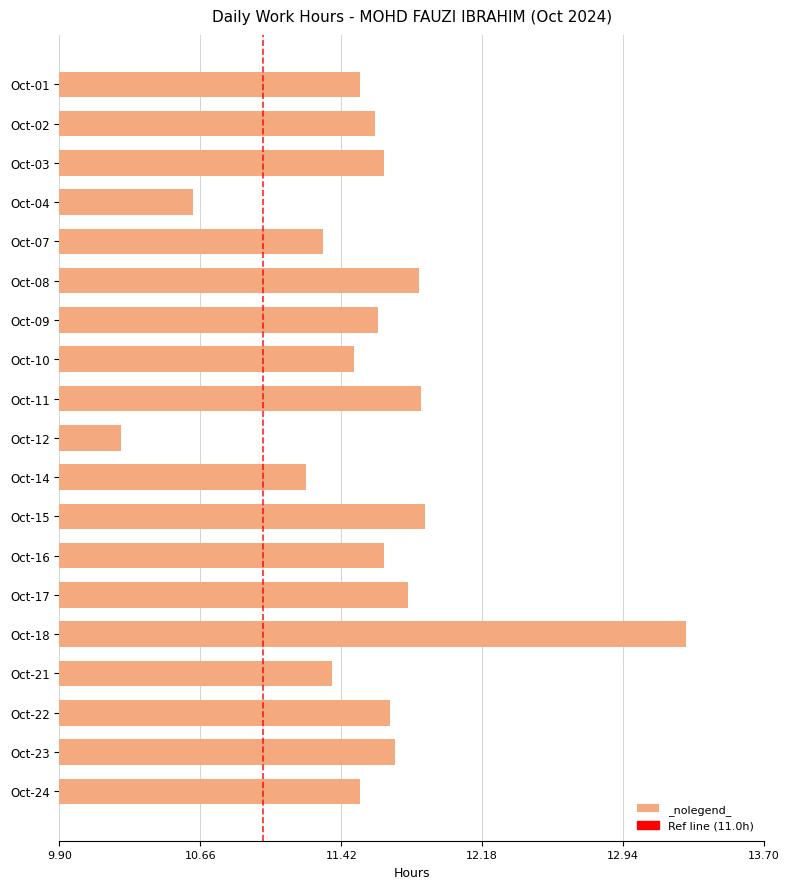

Count the number of data series in this chart.

1